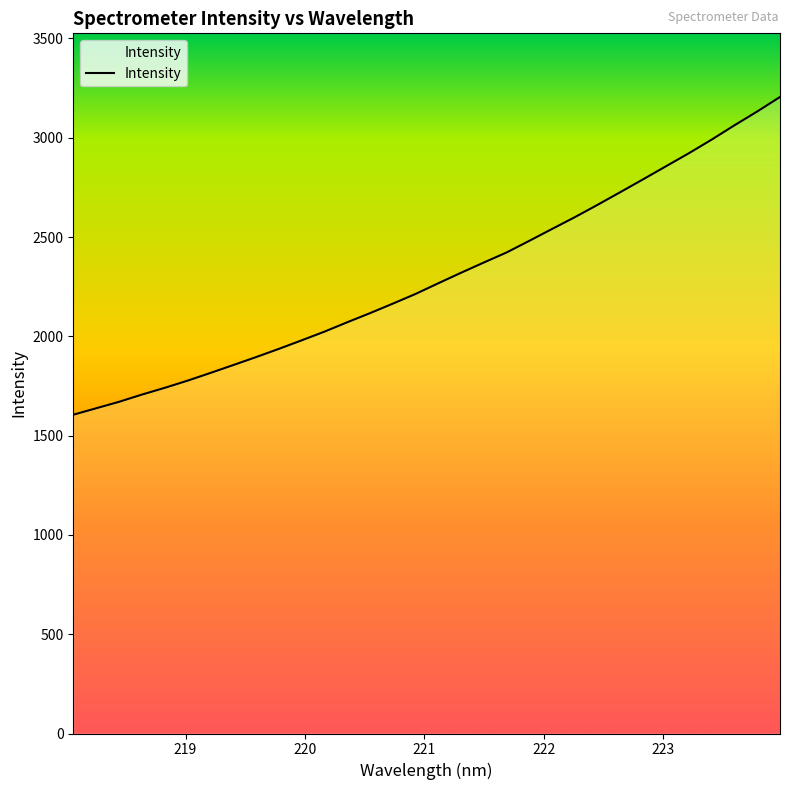

What is the difference between the maximum and minimum values?

1600.0